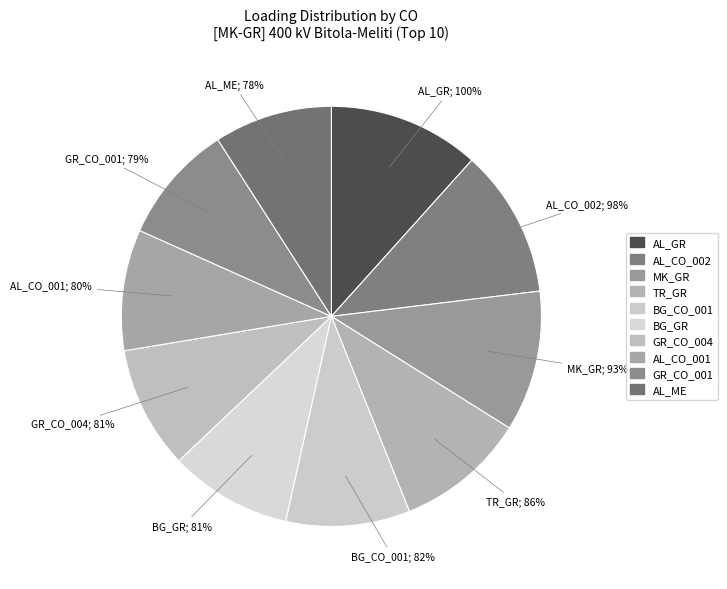

Count the number of slices in the pie.

10